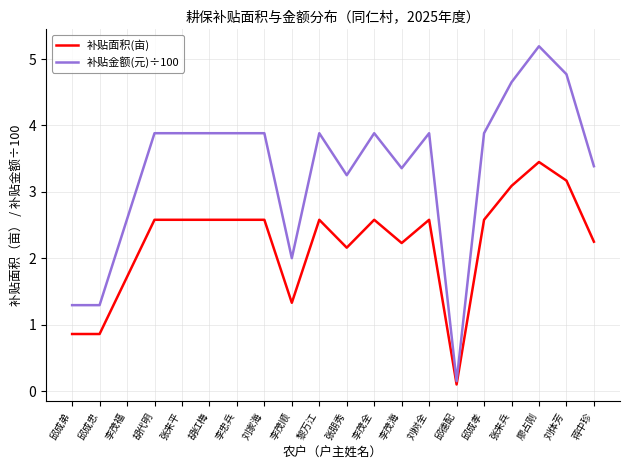

List the series in order of their peak value, highest first.

补贴金额(元)÷100, 补贴面积(亩)